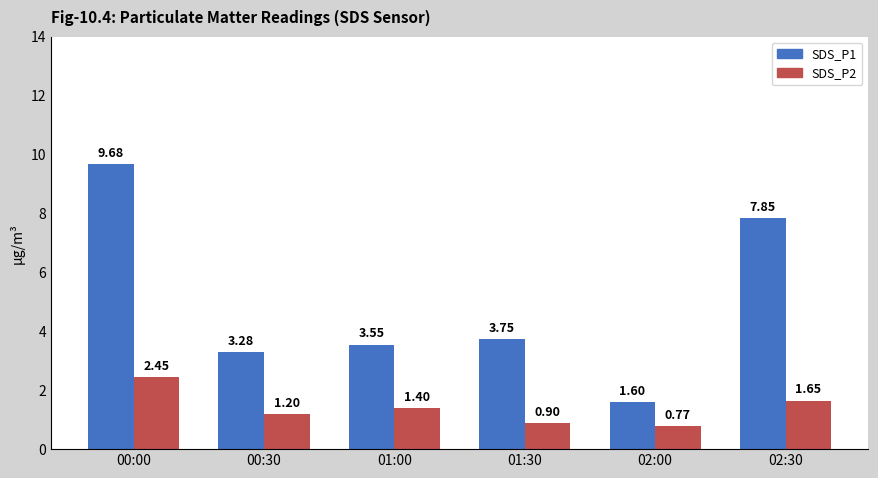

Which series has the largest total across all categories?

SDS_P1